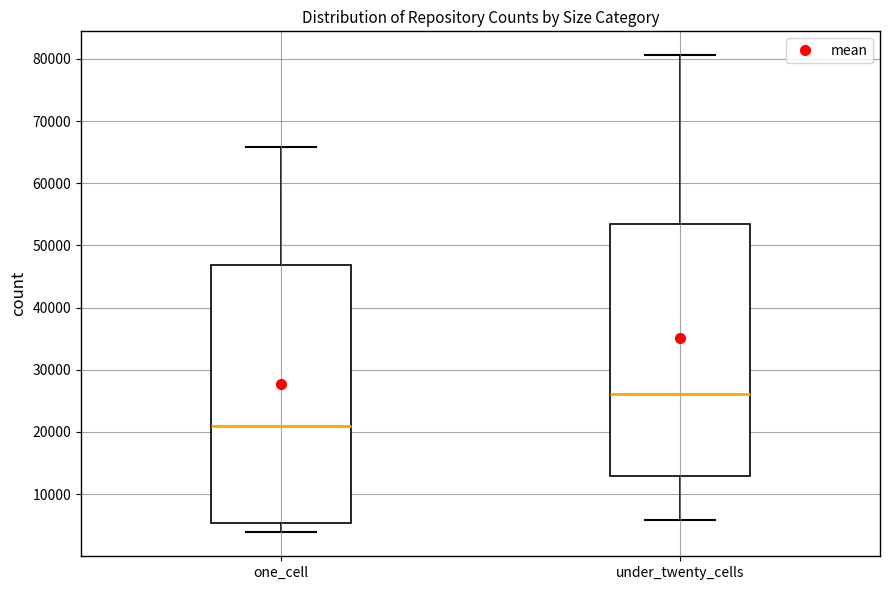

Where does the upper whisker of the box for one_cell end on the y-axis? The values are not printed on the chart, so give them approximately, as read against the axis.

66000